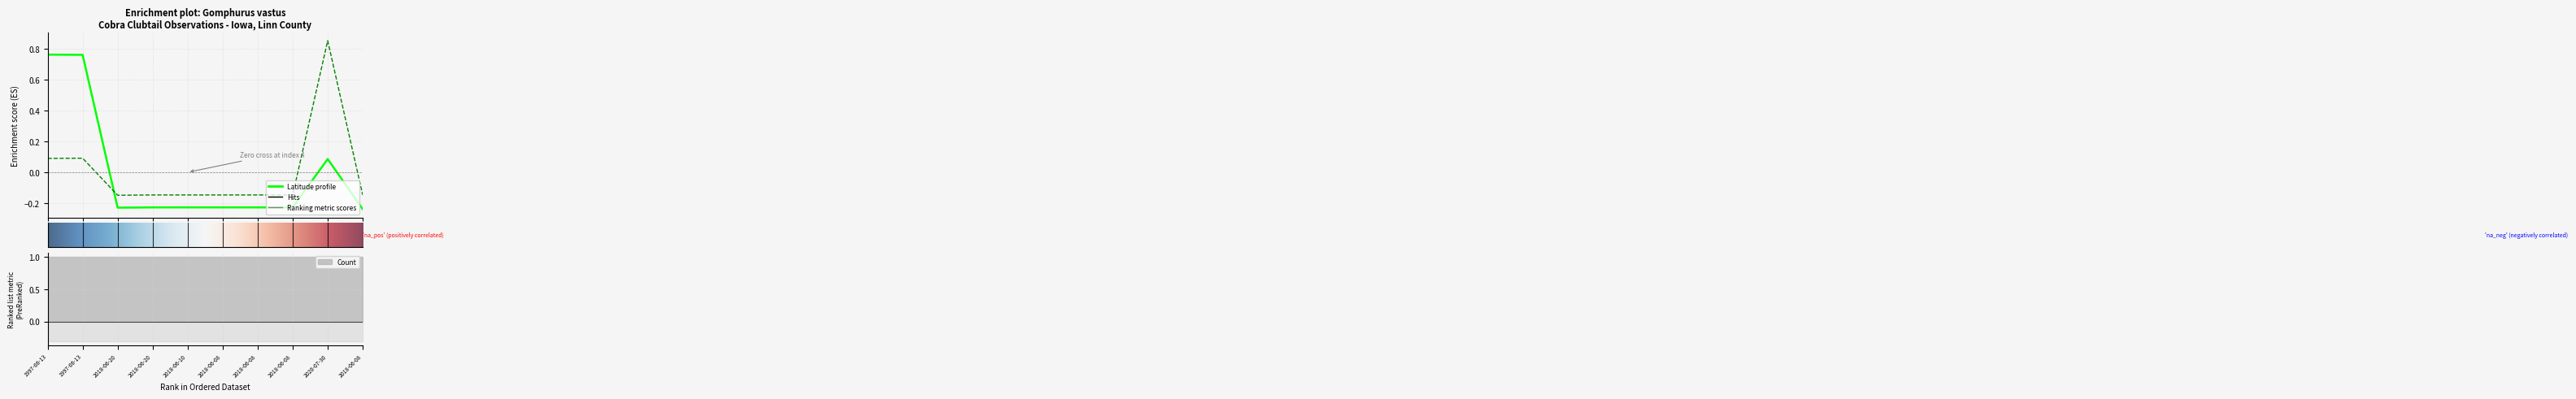

Is the value of Longitude at 2018-06-10 greater than the value of Latitude at 1997-06-13?

No